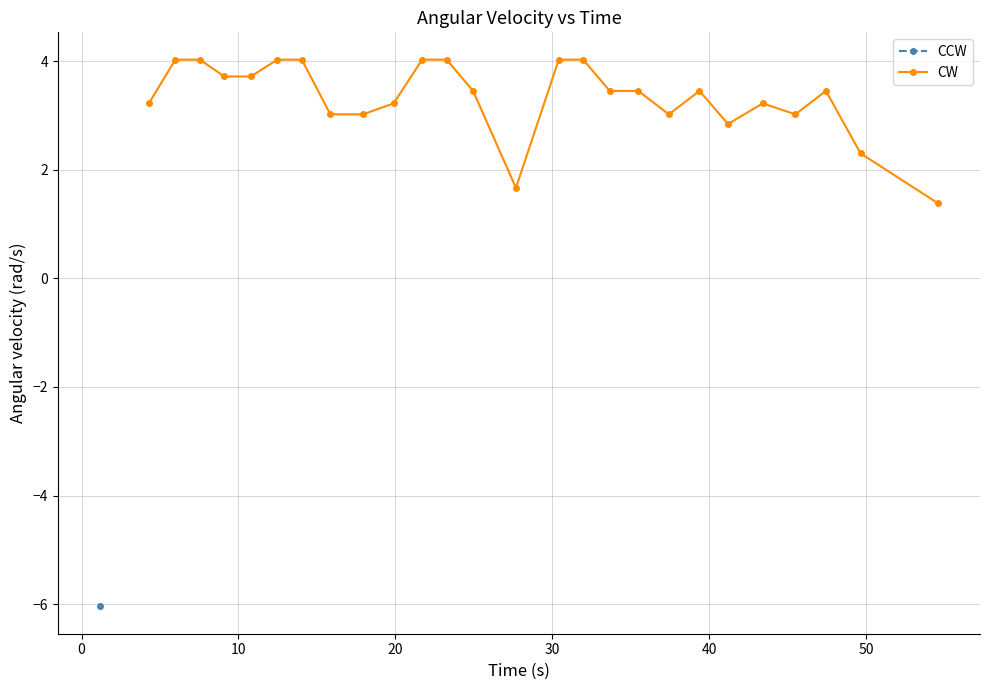

What is the value of the CW point at the 9th from the left?

3.0